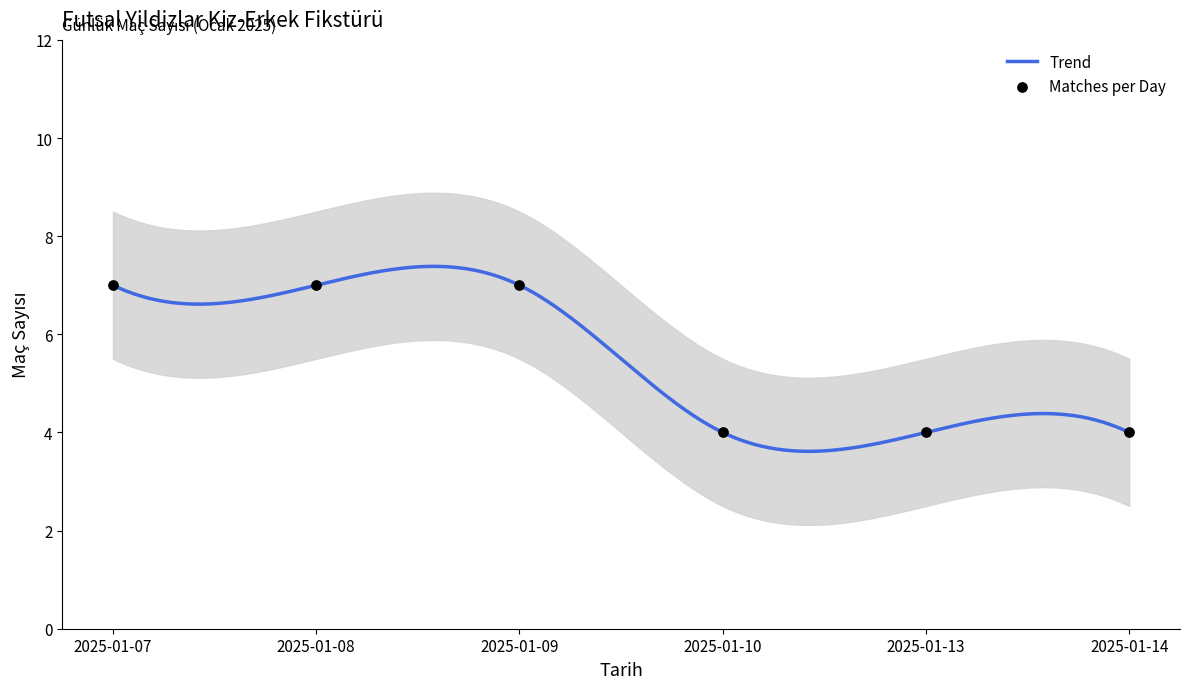

Which has a higher value, 2025-01-08 or 2025-01-13?

2025-01-08